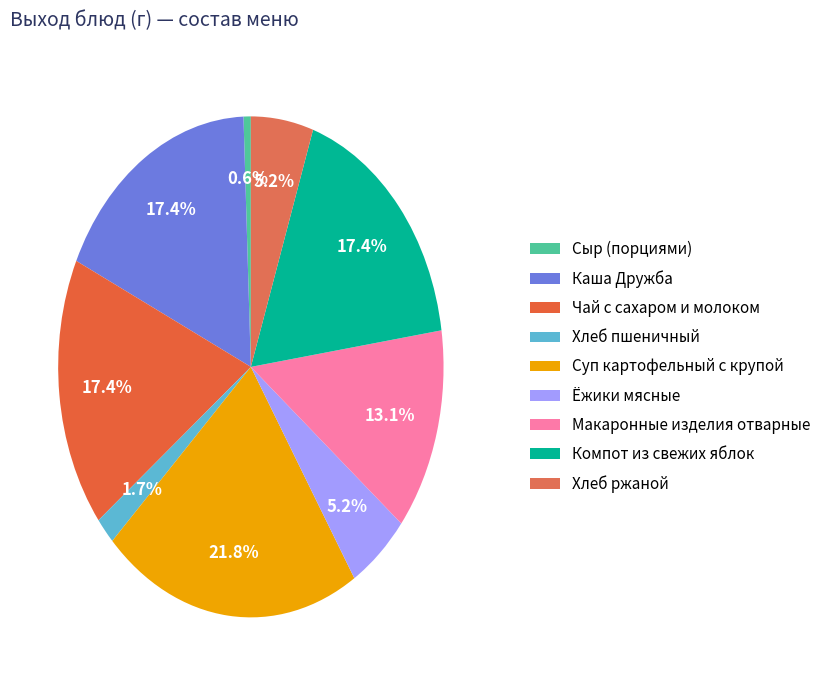

Rank the categories by value from lowest to highest.

Сыр (порциями), Хлеб пшеничный, Ёжики мясные, Хлеб ржаной, Макаронные изделия отварные, Каша Дружба, Чай с сахаром и молоком, Компот из свежих яблок, Суп картофельный с крупой